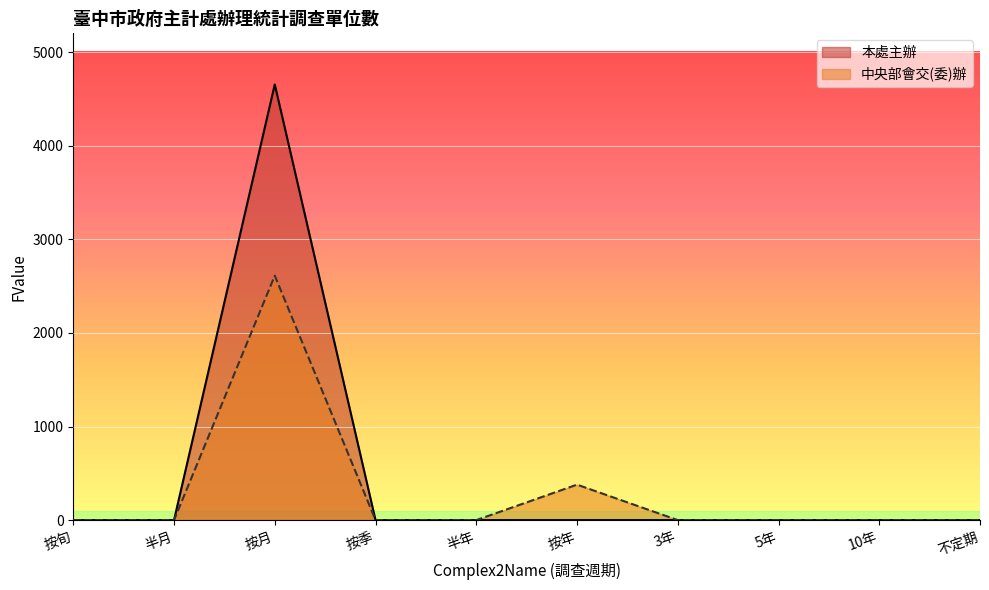

Reading right to left, list all the values displayed in this chart.

0	0	0	0	0	0	0	4654	0	0